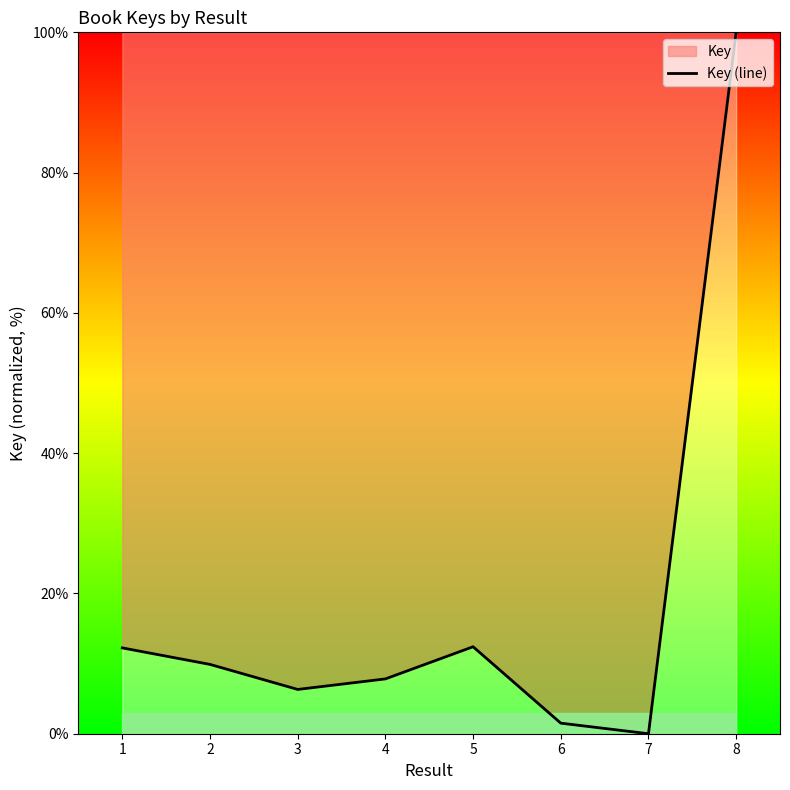

Reading left to right, what are all the values shown in this chart?

12.2	9.9	6.3	7.8	12.4	1.5	0.0	100.0